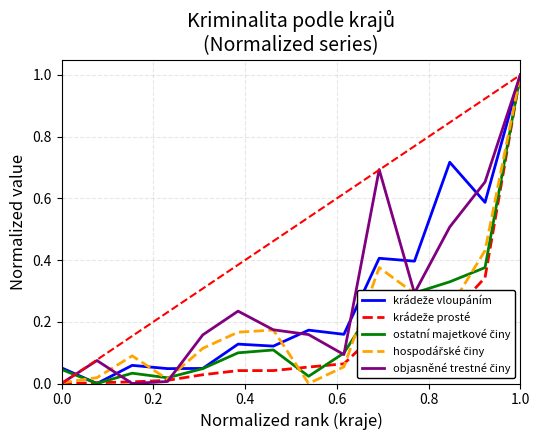

How many interior local peaks does the krádeže vloupáním series have?

5